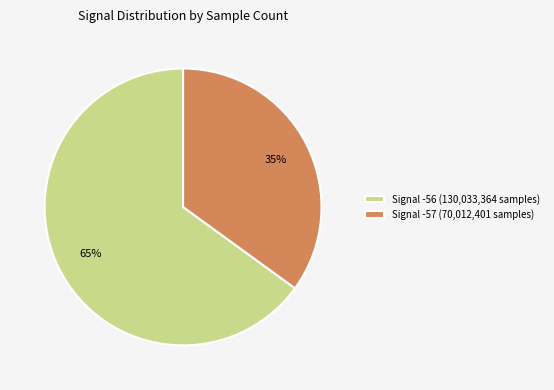

Which category has the biggest portion of the pie?

Signal -56 (130,033,364 samples)